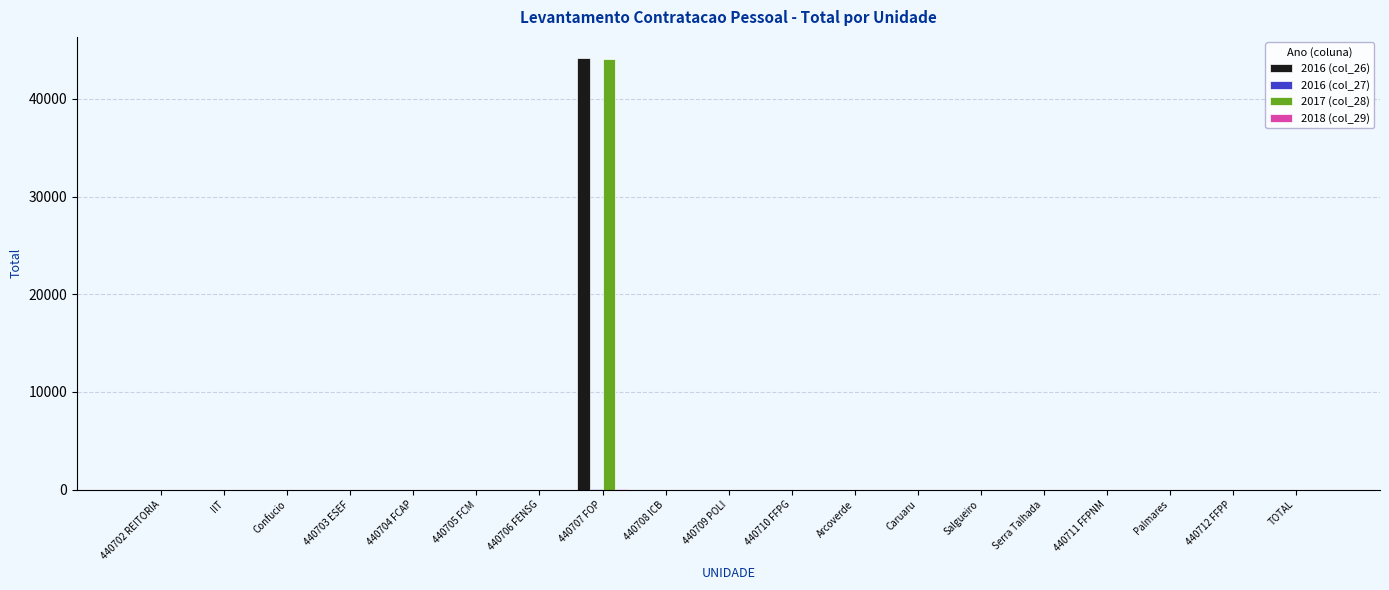

Which category has the highest value in the 2017 (col_28) series?

440707 FOP